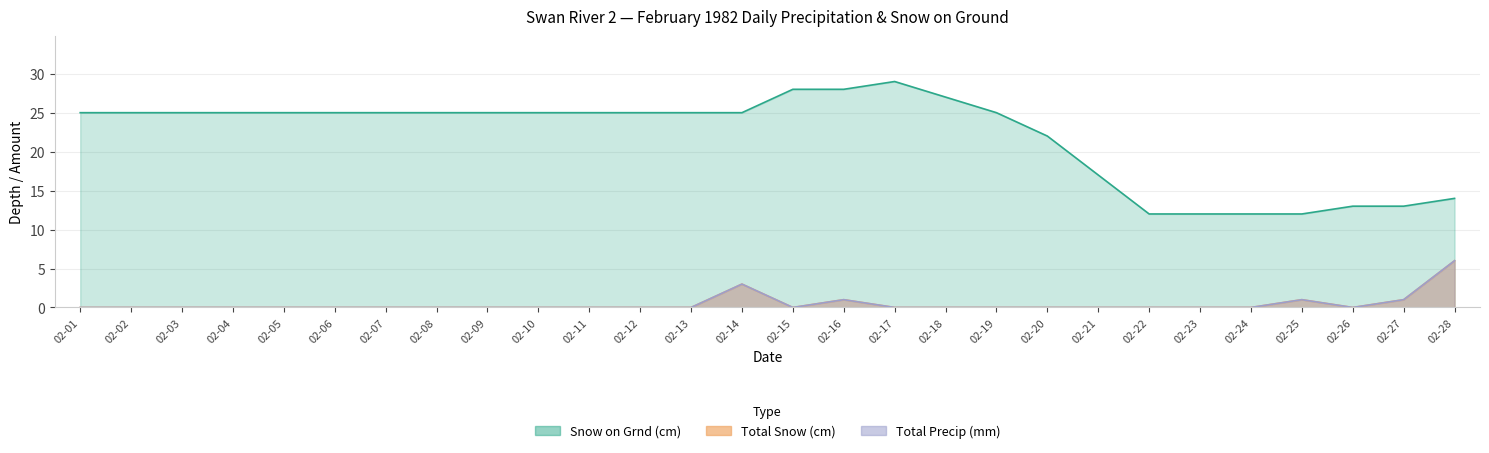

True or false: Total Snow (cm) has a value of 0 at 02-05.

True